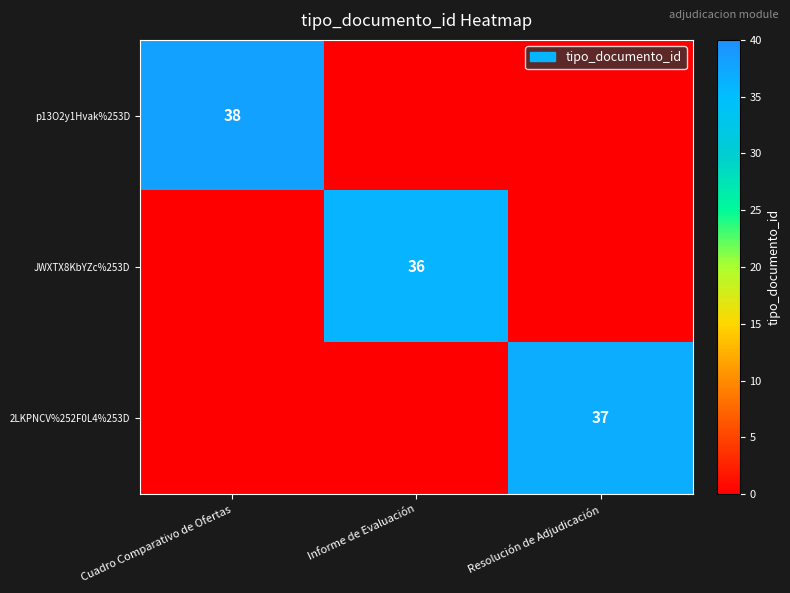

True or false: JWXTX8KbYZc%253D has a value of 20 at Informe de Evaluación.

False